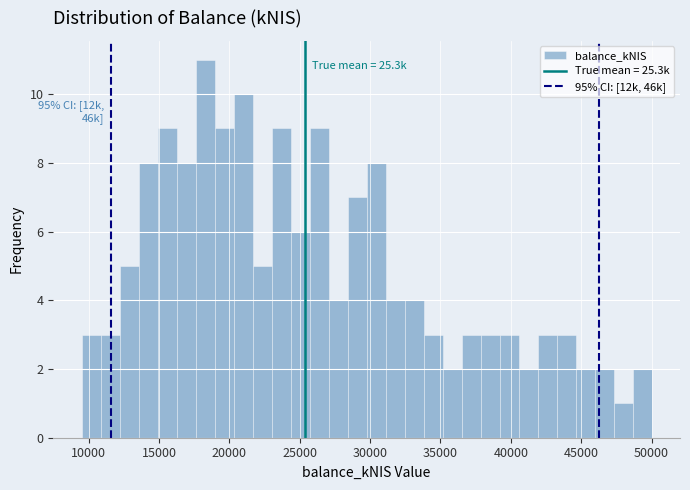

Around what value on the x-axis is the tallest bar? Give the approximate position of its centre, as read against the axis.

18500